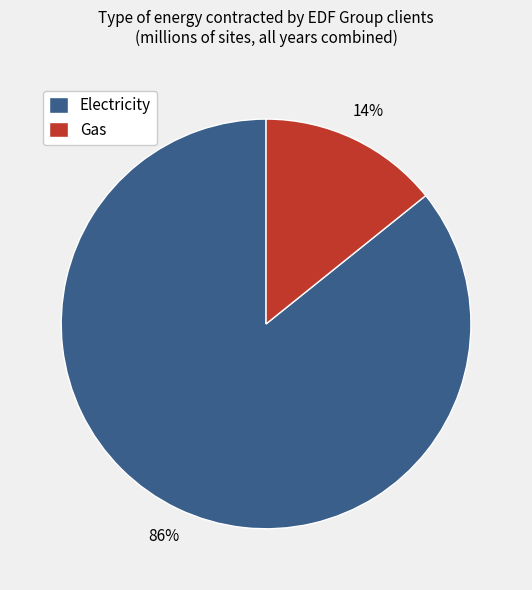

Which category has the smallest portion of the pie?

Gas